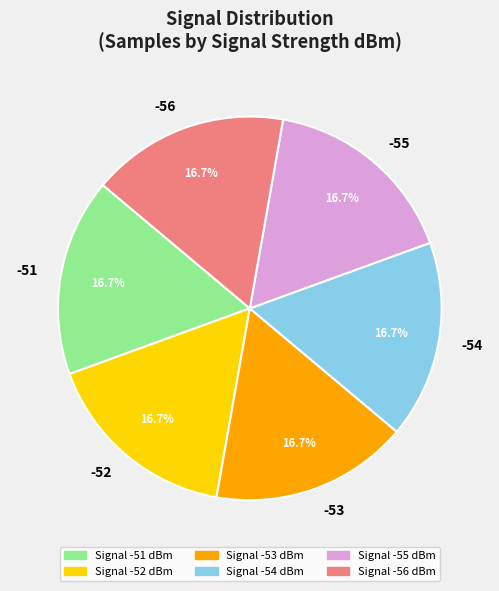

What is the ratio of the value at -56 to the value at -54?

1.0